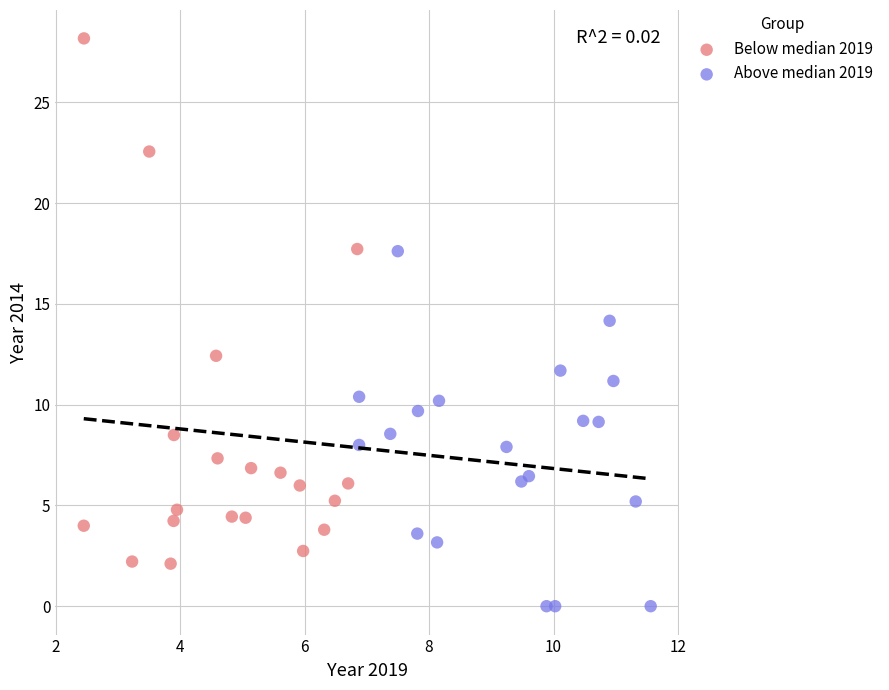

Which series contains the lowest Y value?

Above median 2019